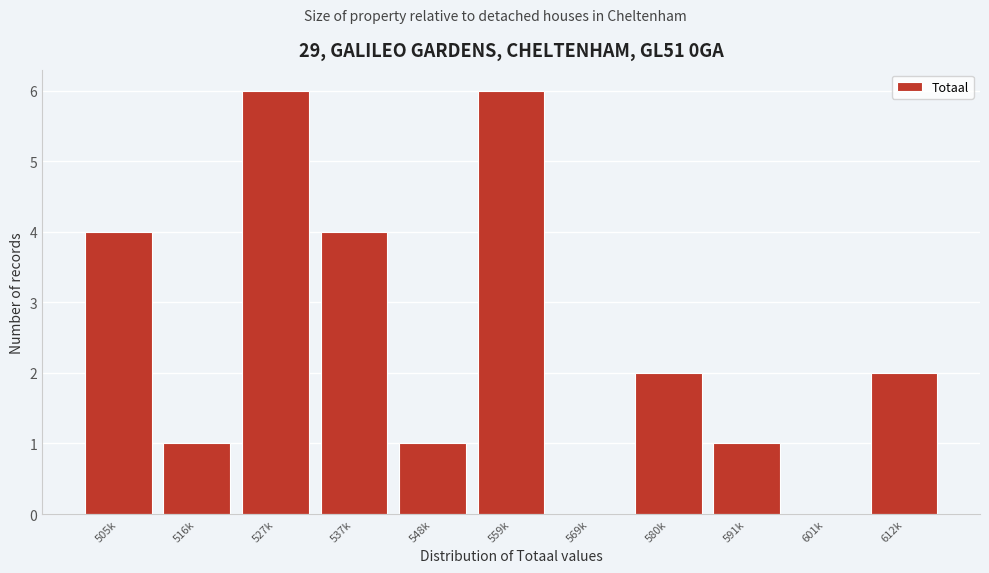

Reading left to right, extract all data points from this chart.

505k=4	516k=1	527k=6	537k=4	548k=1	559k=6	569k=0	580k=2	591k=1	601k=0	612k=2